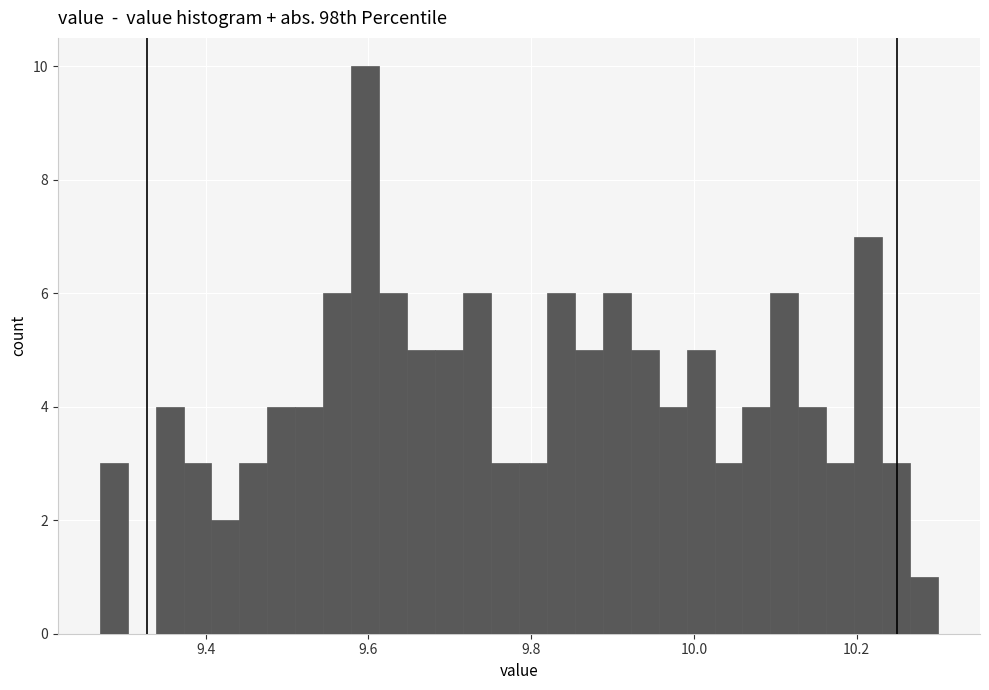

Read against the x-axis, roughly where is the centre of the tallest bar?

9.60